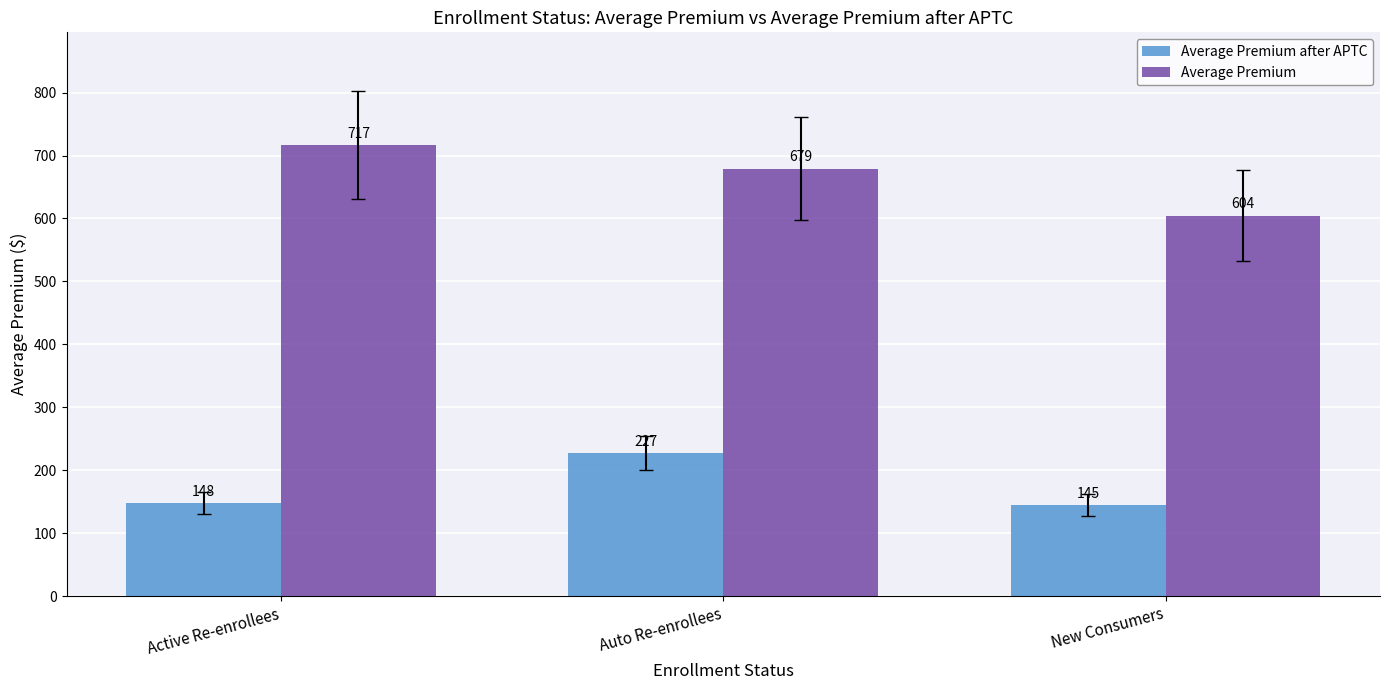

What is the difference between the maximum and minimum values in the Average Premium series?

112.1